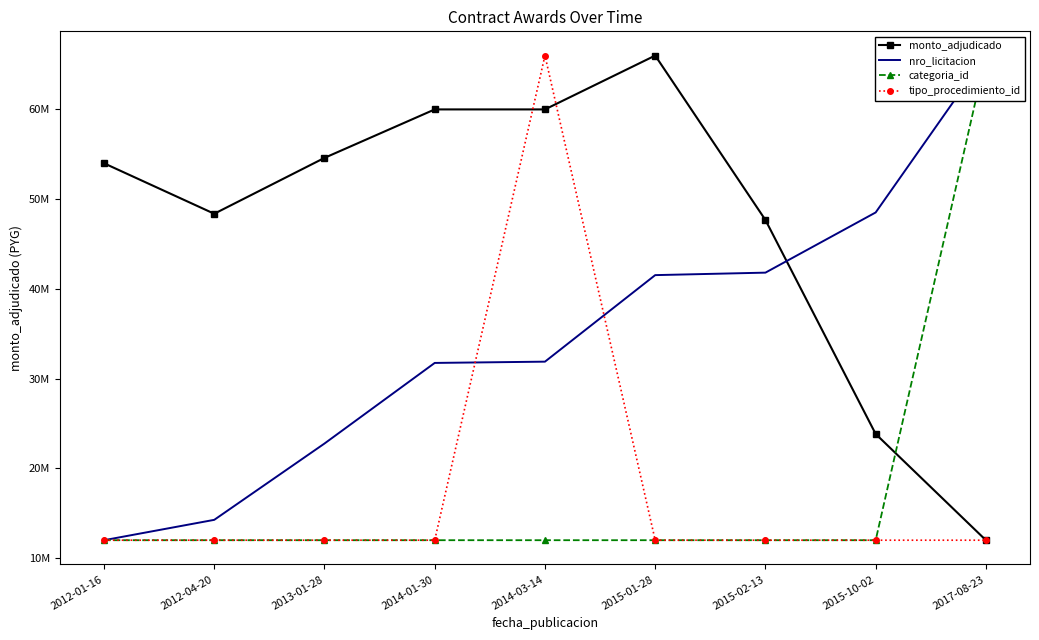

Where is categoria_id nearest to the value 39000000?

2012-01-16